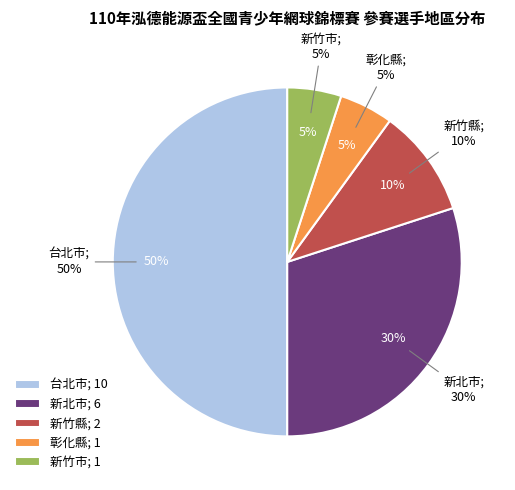

To the nearest percent, what is the combined percentage of 台北市 and 新北市?

80%